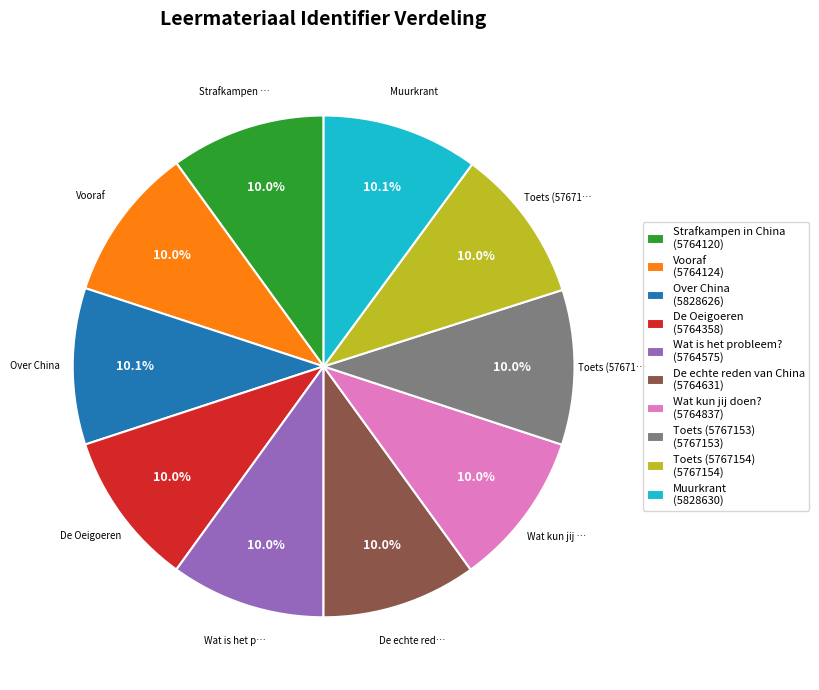

Count the number of slices in the pie.

10